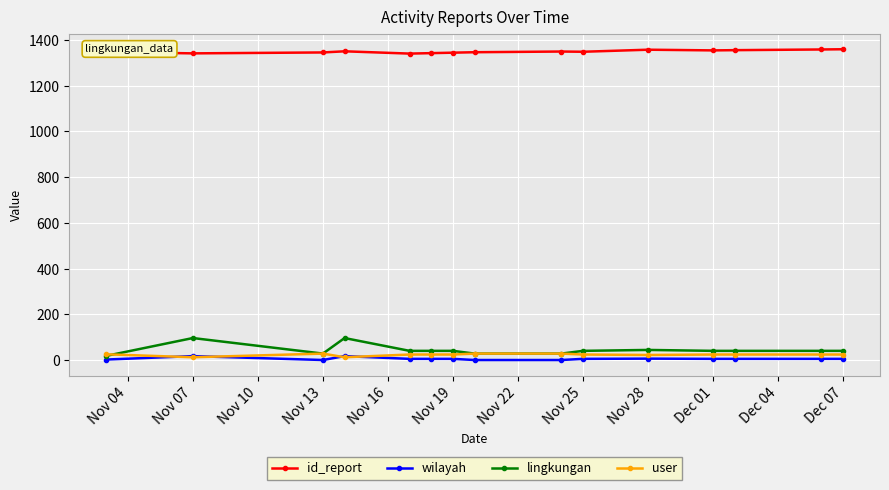

How many lines are shown in the chart?

4